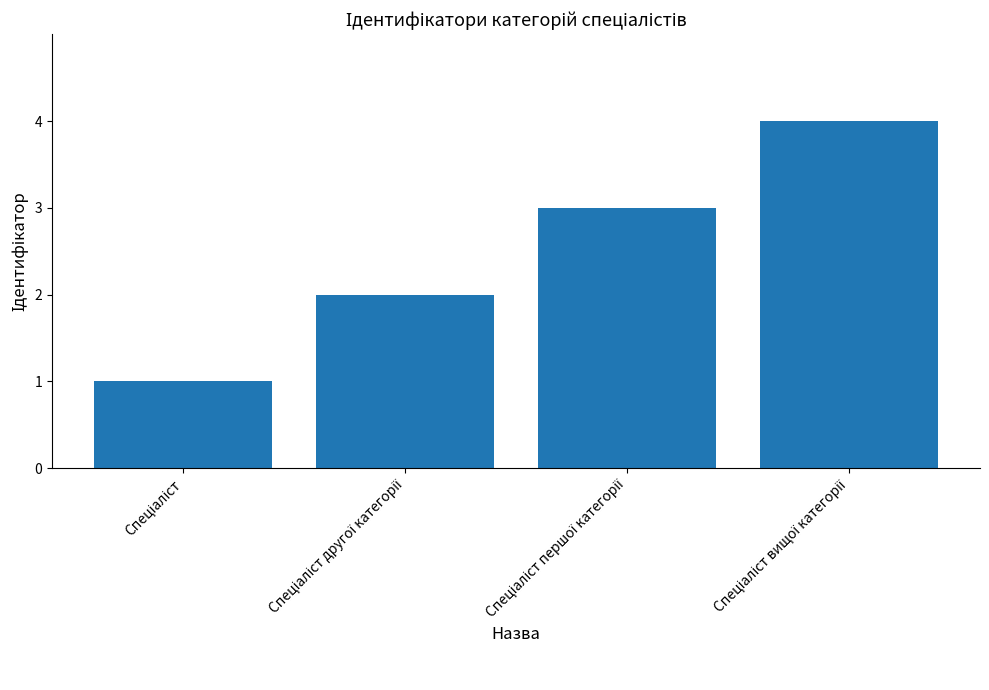

What is the minimum value shown in the chart?

1